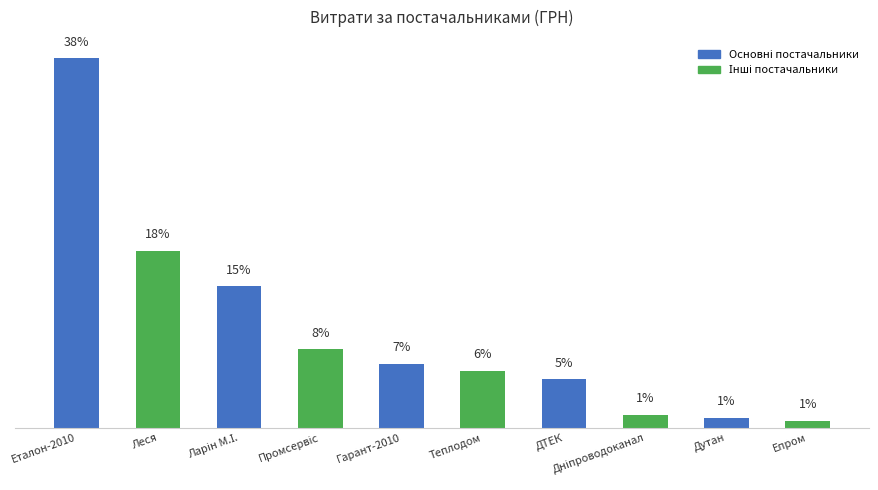

Are the bars horizontal?

No